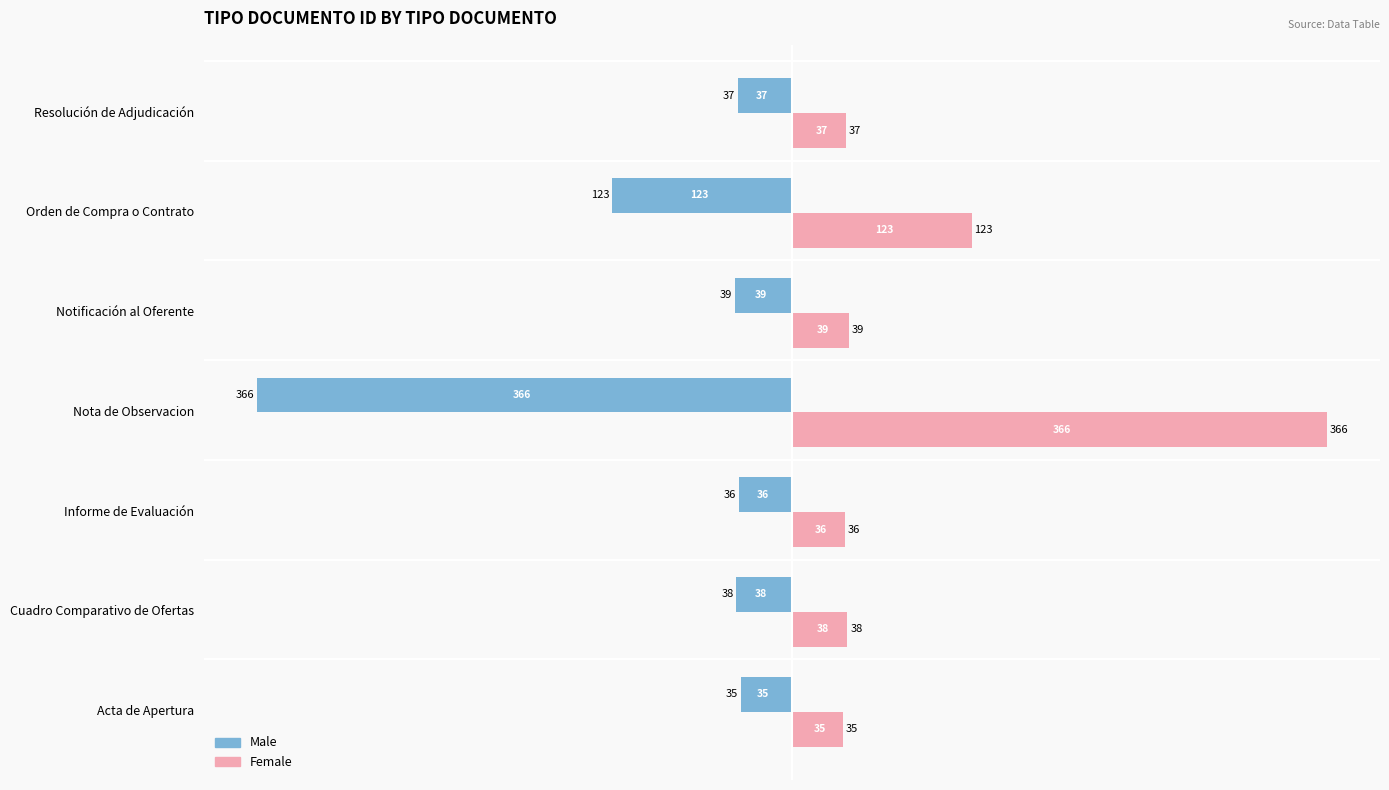

Is the value of Male at Informe de Evaluación greater than the value of Female at Orden de Compra o Contrato?

No